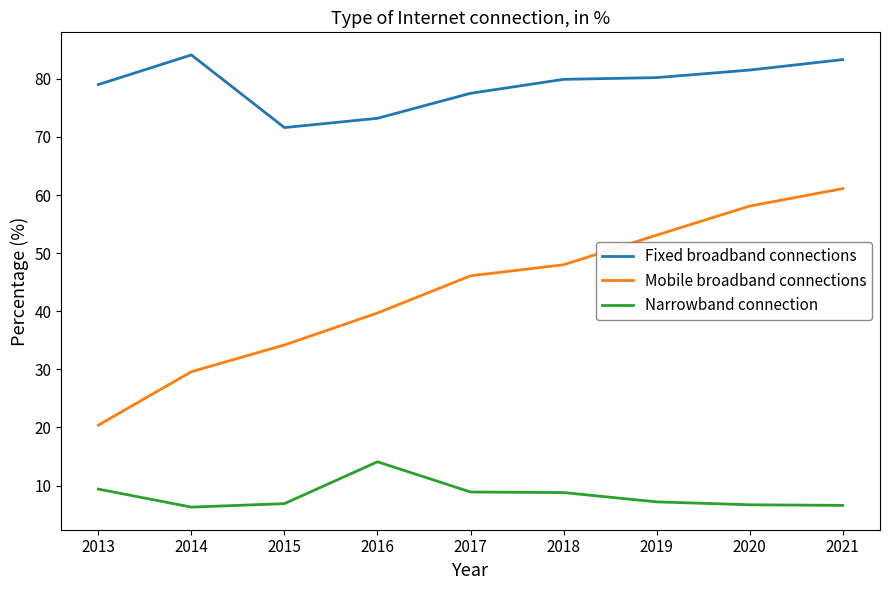

What is the approximate value of Fixed broadband connections at 2020?

81.5